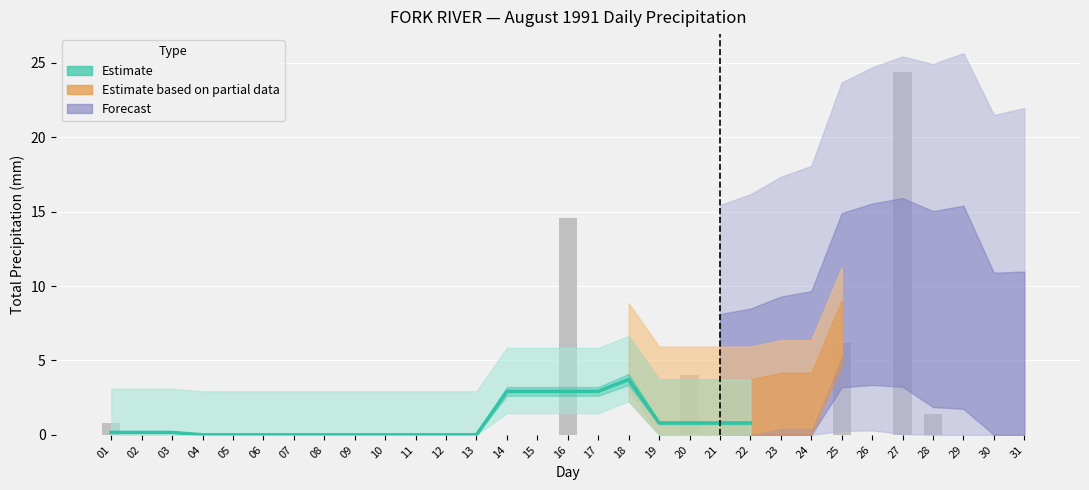

Rank the categories by Total Rain (mm) value from highest to lowest.

27, 16, 25, 20, 28, 01, 02, 03, 04, 05, 06, 07, 08, 09, 10, 11, 12, 13, 14, 15, 17, 18, 19, 21, 22, 23, 24, 26, 29, 30, 31